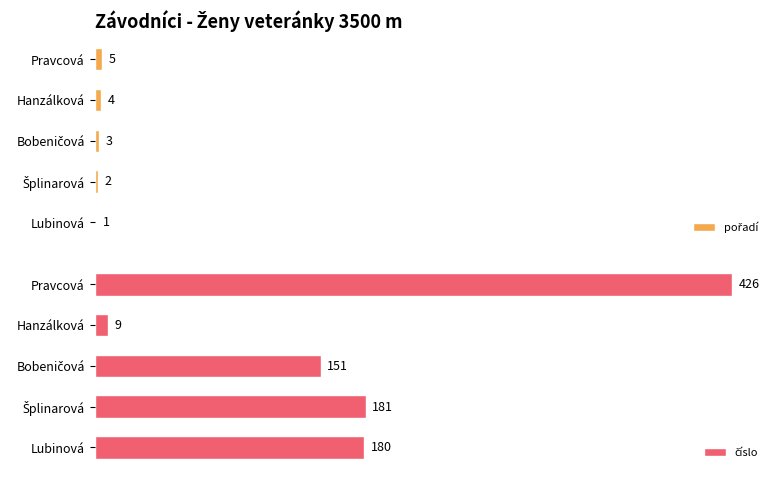

What are all the series names shown in the legend?

pořadí, číslo